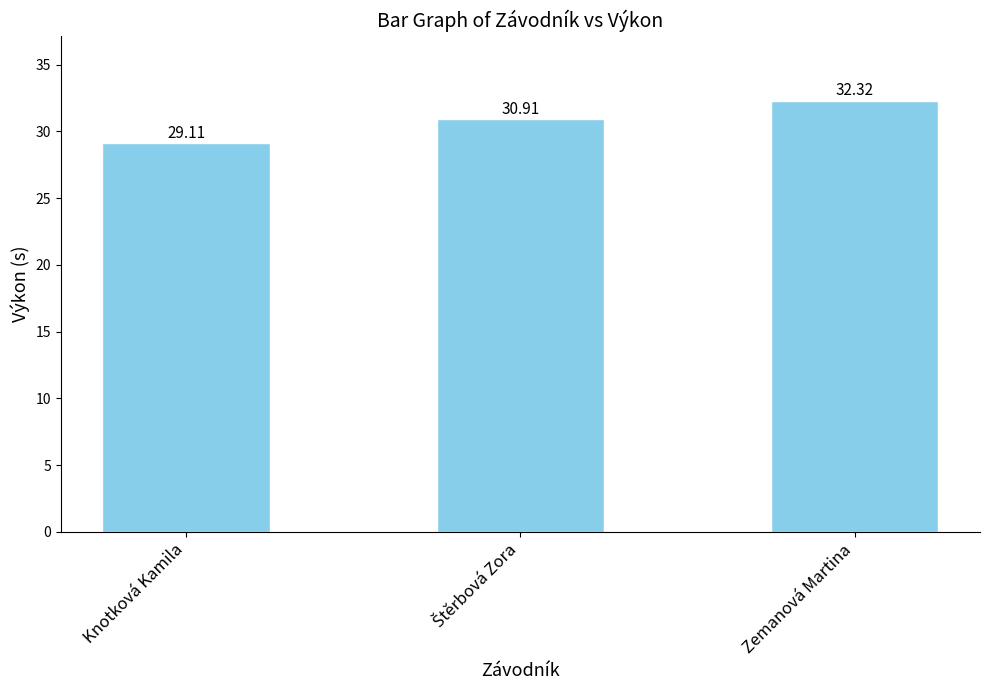

What position from the right is Knotková Kamila?

3